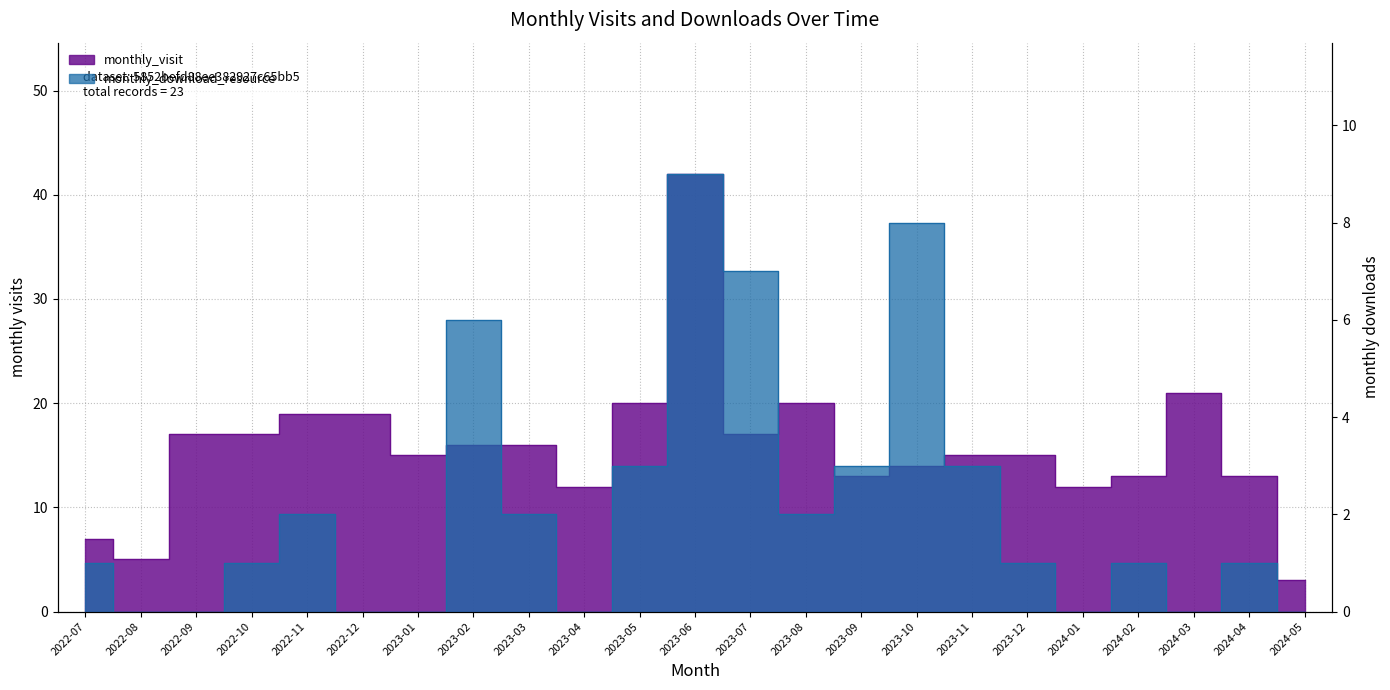

The value of monthly_visit at 2024-03 is 21. True or false?

True